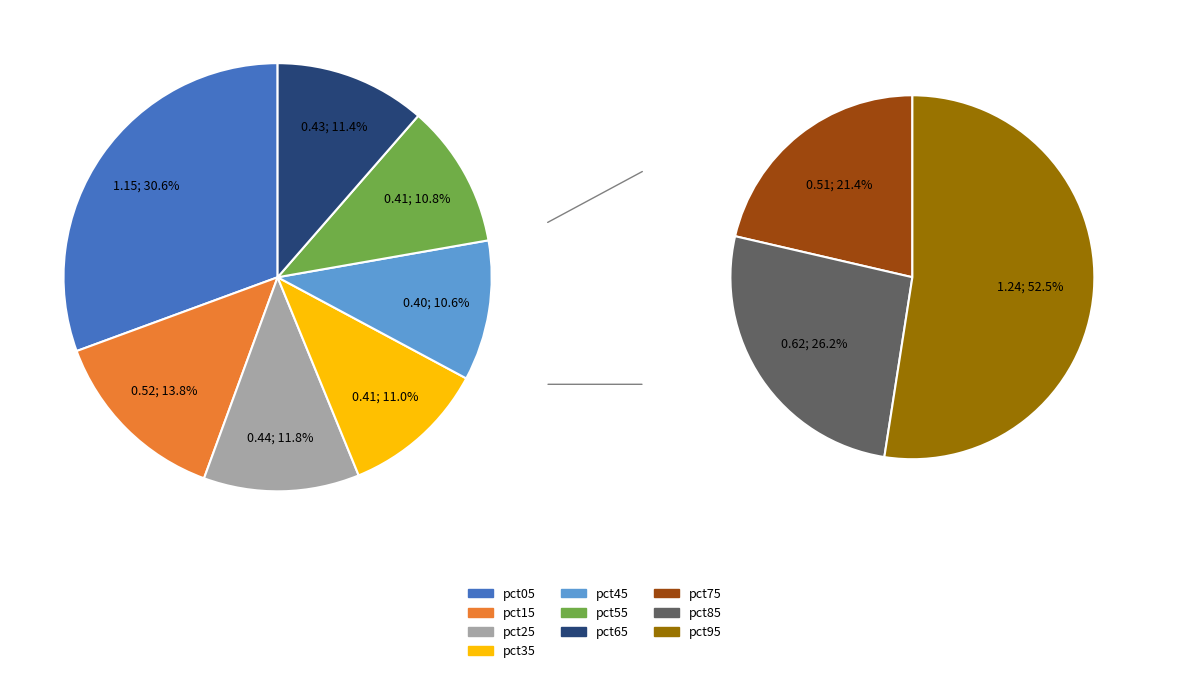

Rank the categories by value from highest to lowest.

pct95, pct05, pct85, pct15, pct75, pct25, pct65, pct35, pct55, pct45